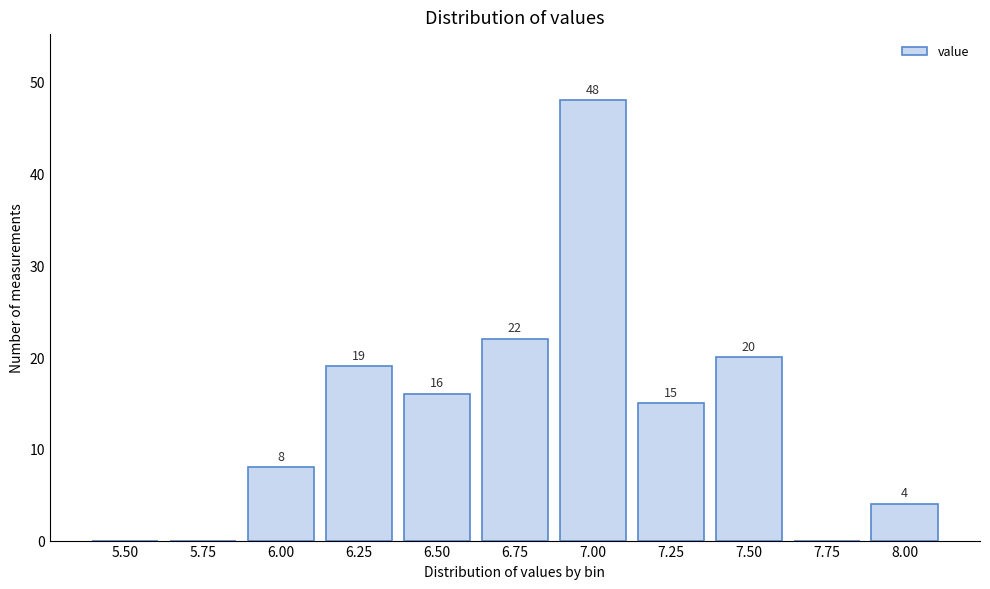

Reading right to left, extract all data points from this chart.

8.00=4	7.75=0	7.50=20	7.25=15	7.00=48	6.75=22	6.50=16	6.25=19	6.00=8	5.75=0	5.50=0